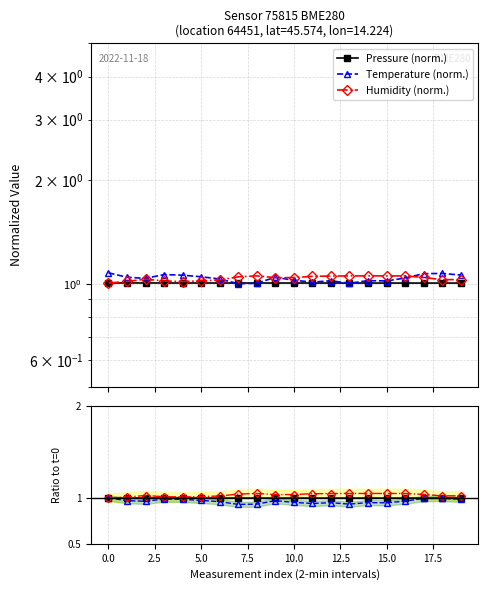

Which has a higher value, 16 or 12.5?

12.5